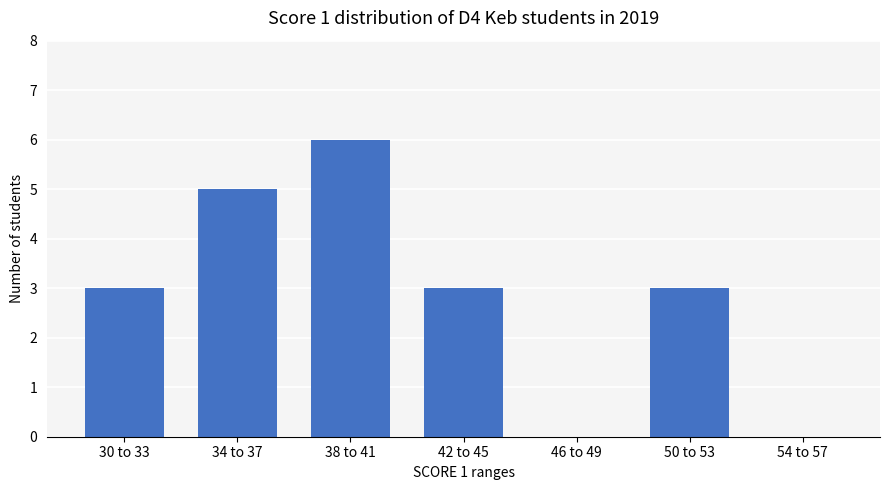

What is the sum of all values?

20